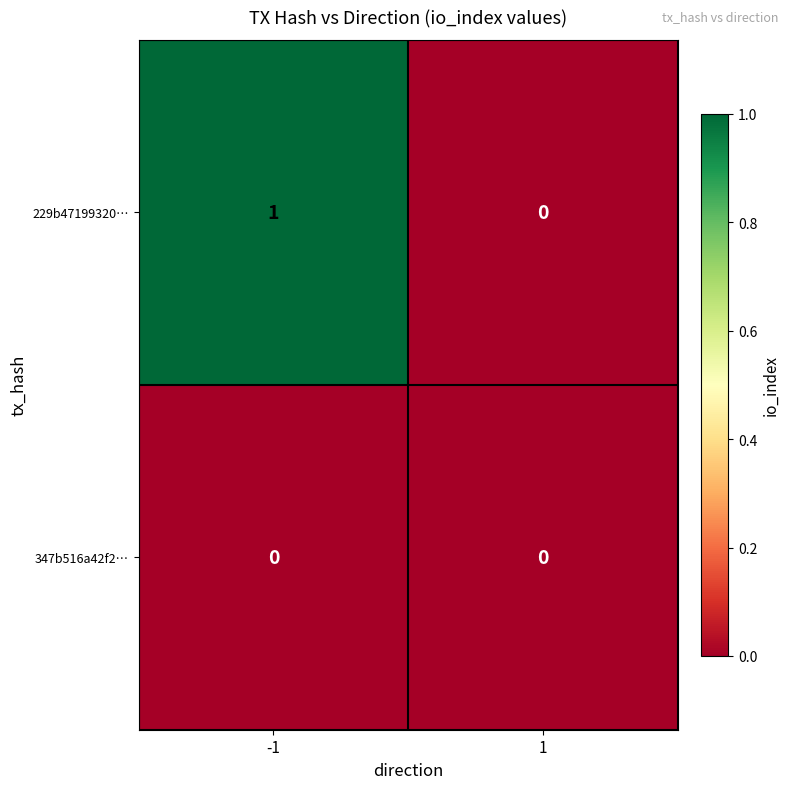

At which category is the sum across all series the highest?

-1